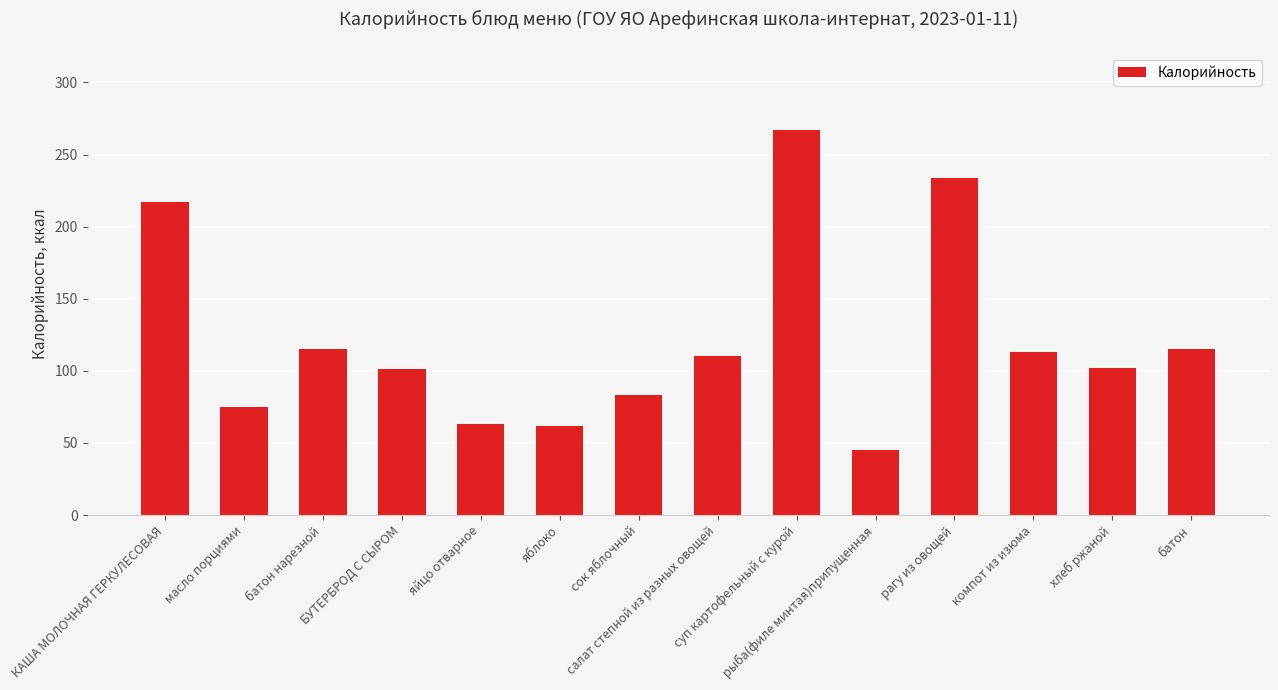

What is the change in value from яйцо отварное to яблоко?

-1